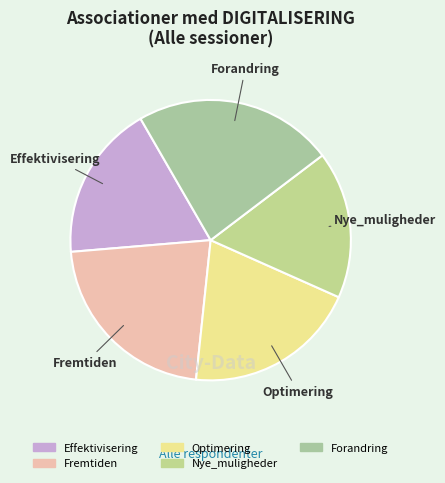

Is there a majority slice in this chart?

No